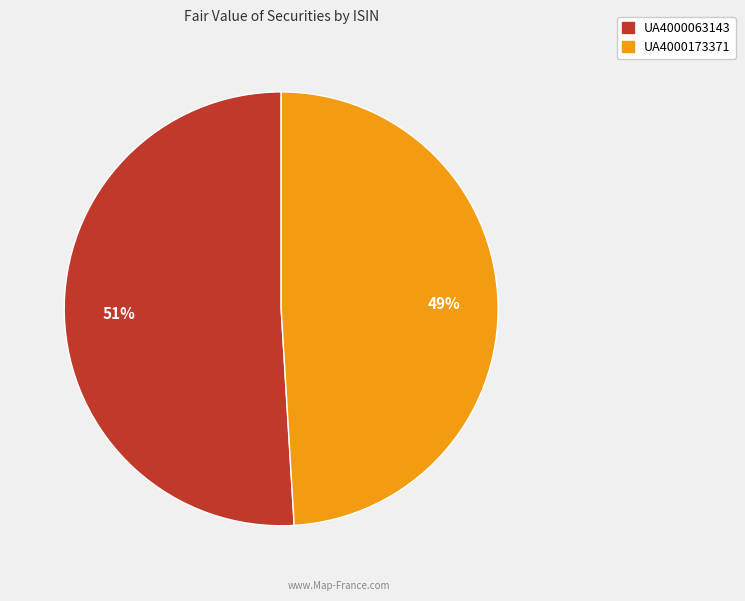

Which slice is the smallest?

UA4000173371